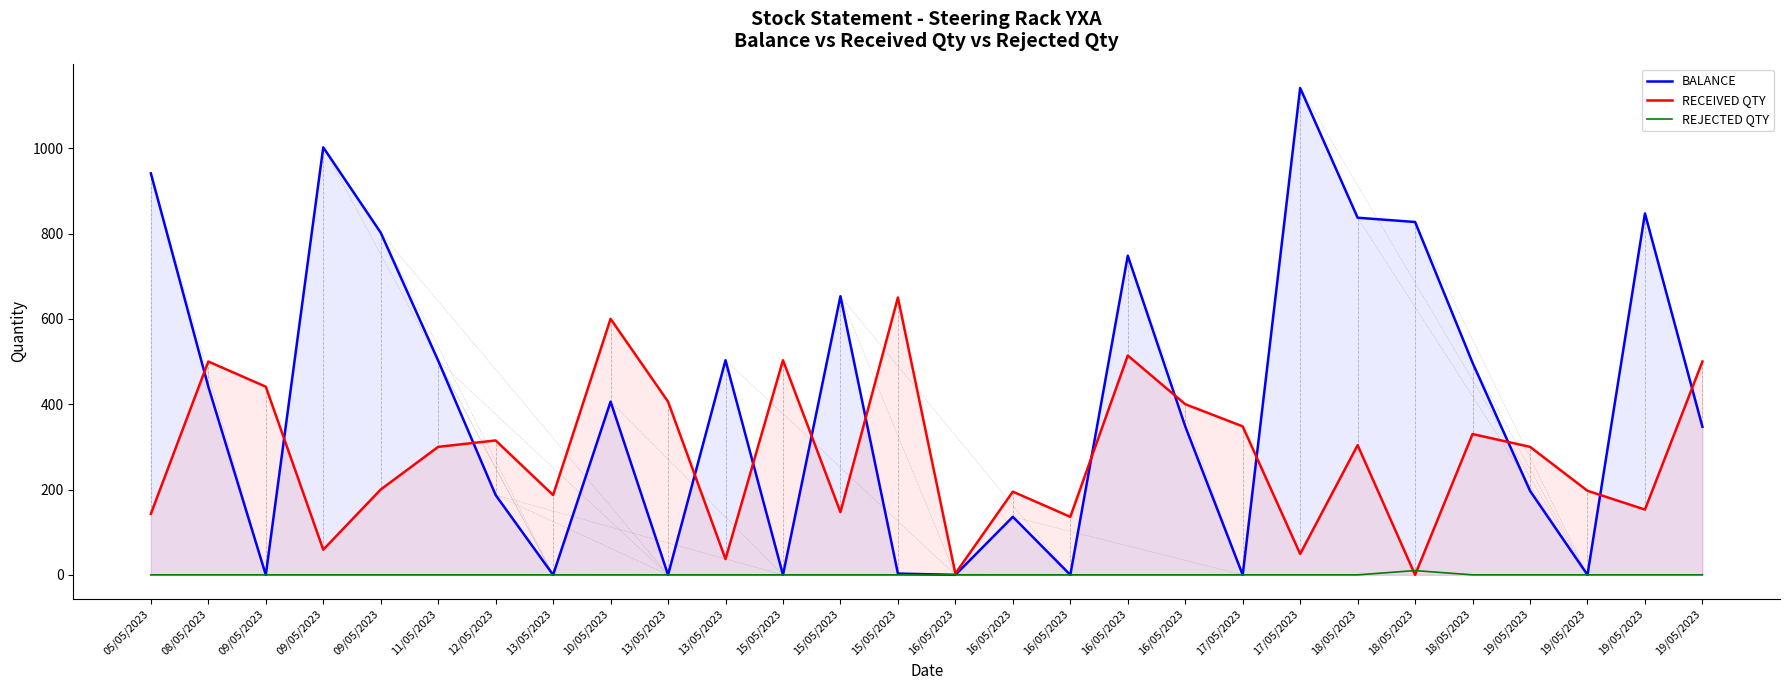

What is the value of the RECEIVED QTY point at the 20th from the left?

348